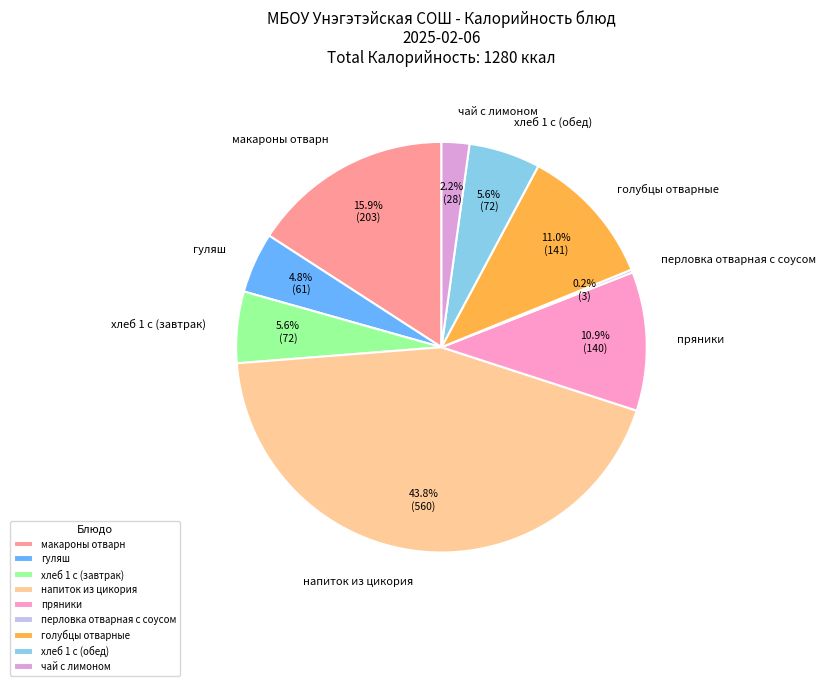

Is there any slice that represents more than half of the pie?

No